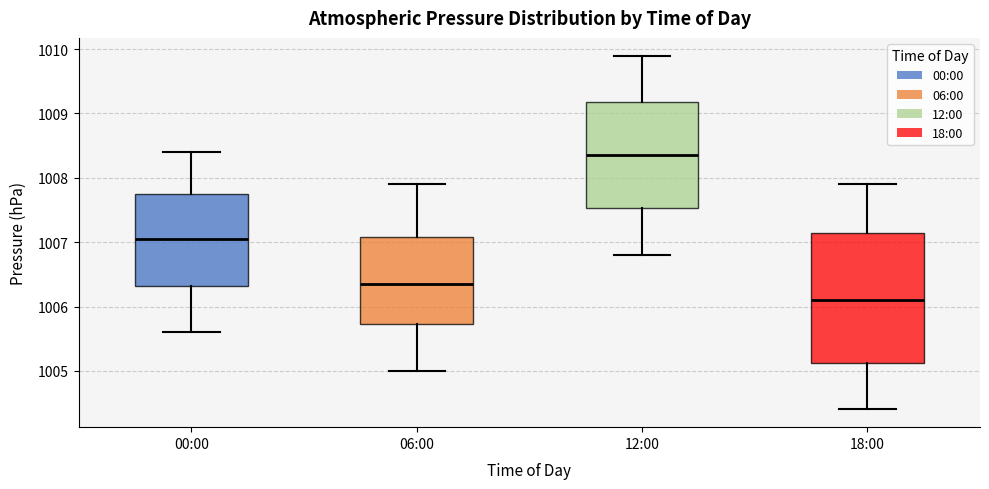

Reading left to right, transcribe this box plot: for each box, give where its median line is, the range the box spans, and where its two whiskers end, as read against the y-axis. The values are not printed on the chart, so give them approximately, as read against the axis.

00:00: median 1007.1, box 1006.3 to 1007.8, whiskers 1005.6 to 1008.4
06:00: median 1006.4, box 1005.7 to 1007.1, whiskers 1005.0 to 1007.9
12:00: median 1008.4, box 1007.5 to 1009.2, whiskers 1006.8 to 1009.9
18:00: median 1006.1, box 1005.1 to 1007.2, whiskers 1004.4 to 1007.9